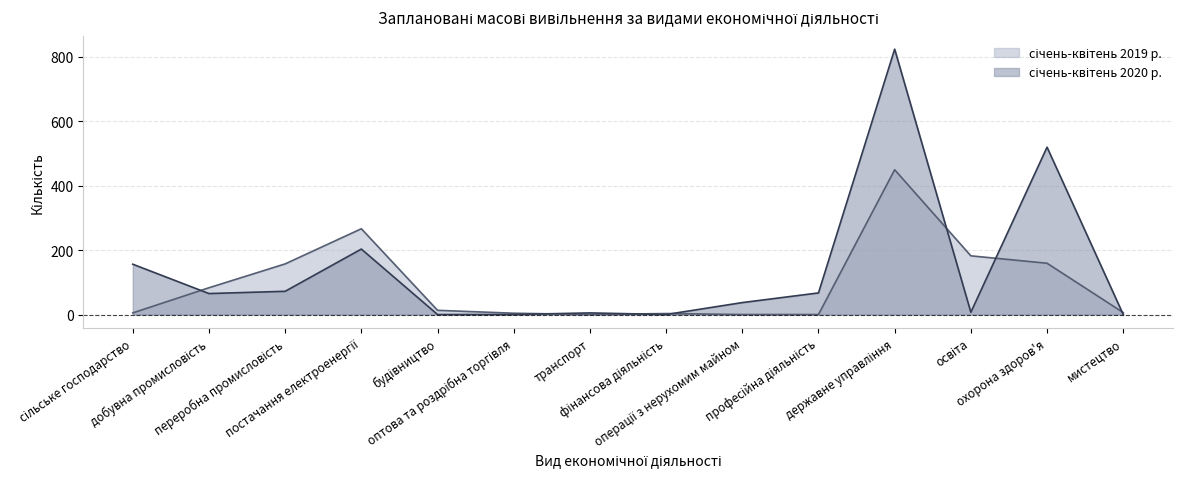

What is the sum of all січень-квітень 2019 р. values?

1327